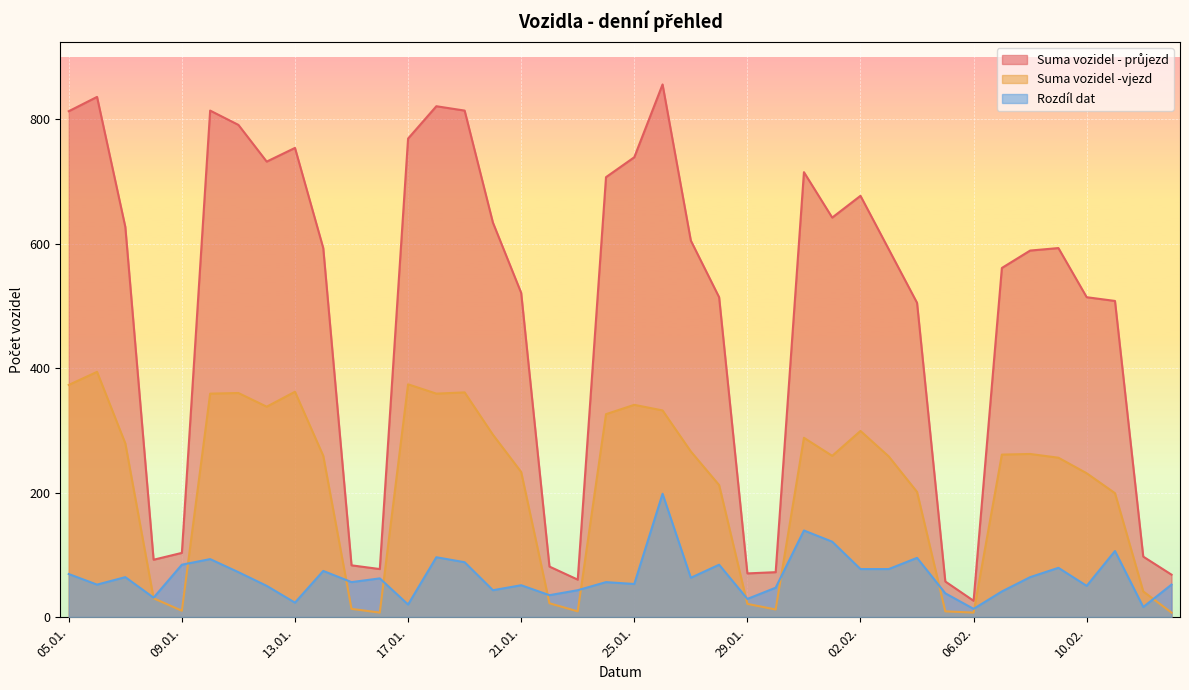

Rank the series by their maximum value, from lowest to highest.

Rozdíl dat, Suma vozidel -vjezd, Suma vozidel - průjezd